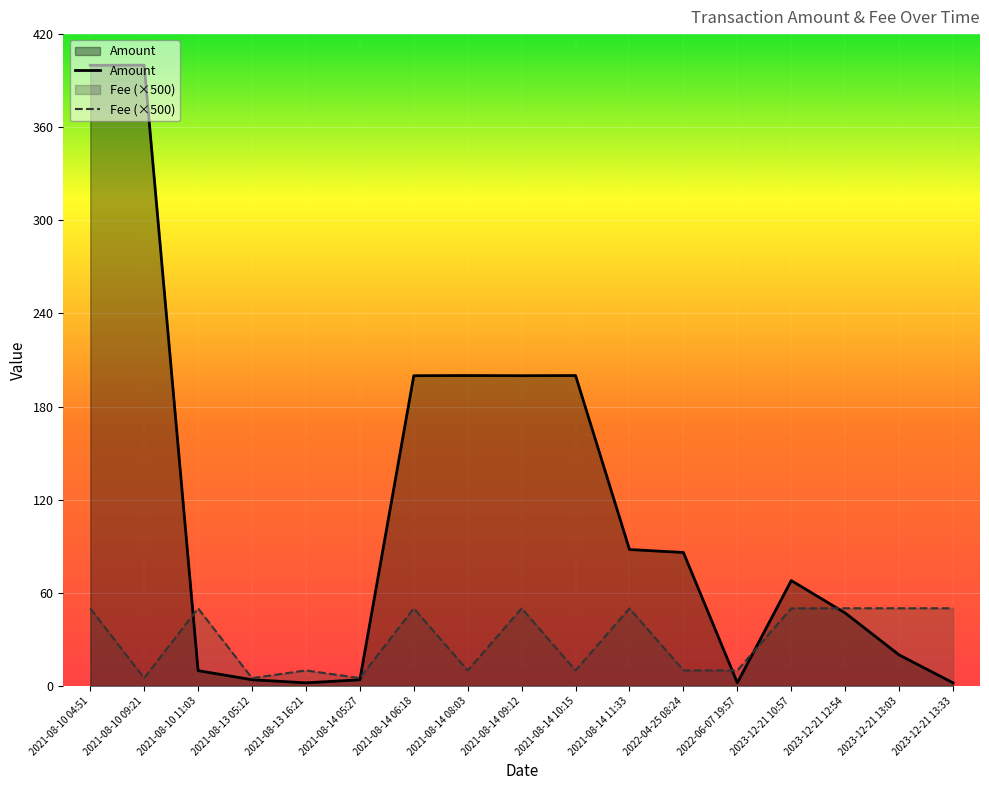

Which has a higher value, 2022-06-07 19:57 or 2022-04-25 08:24?

2022-04-25 08:24